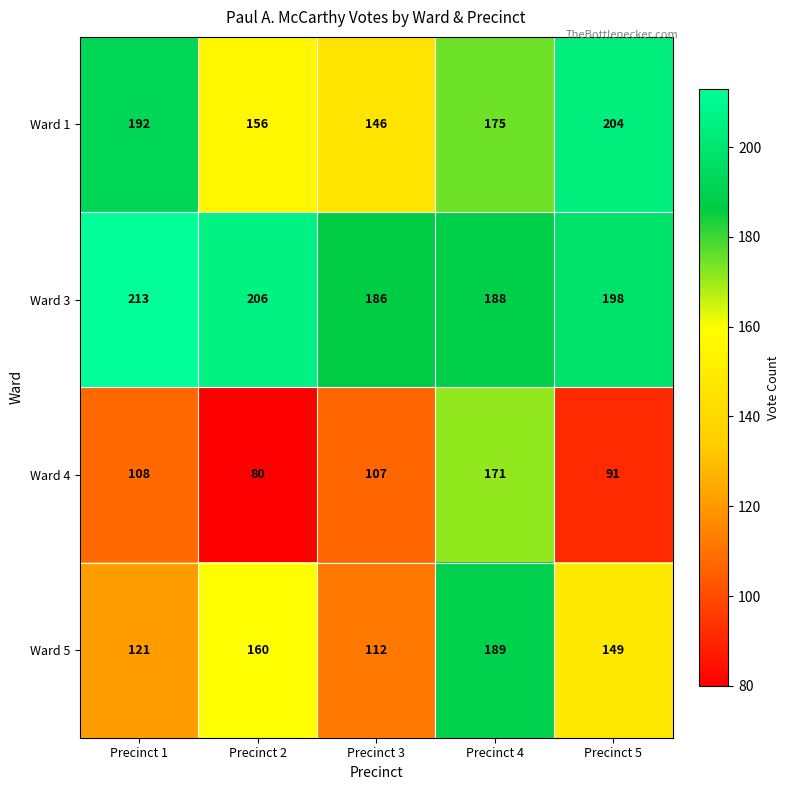

Rank the series by their maximum value, from highest to lowest.

Ward 3, Ward 1, Ward 5, Ward 4